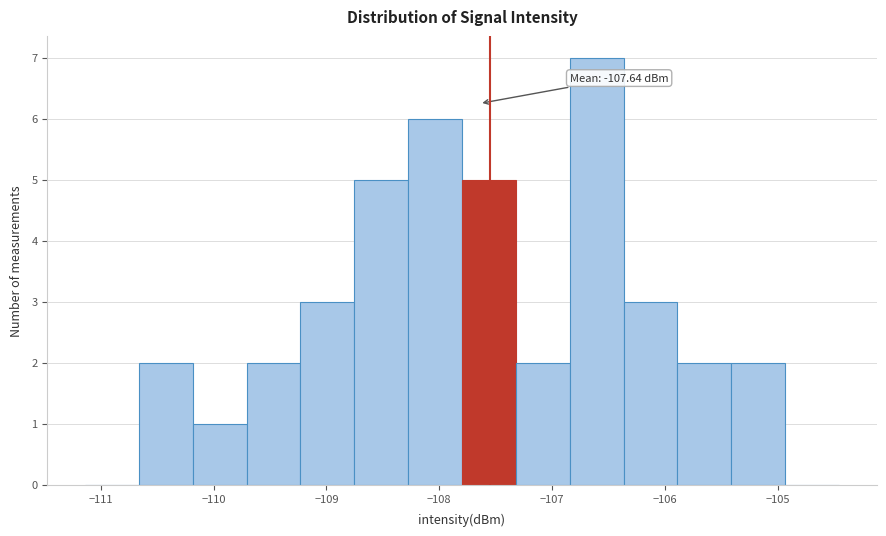

Over which range of the x-axis is the bar tallest?

-106.8 to -106.4